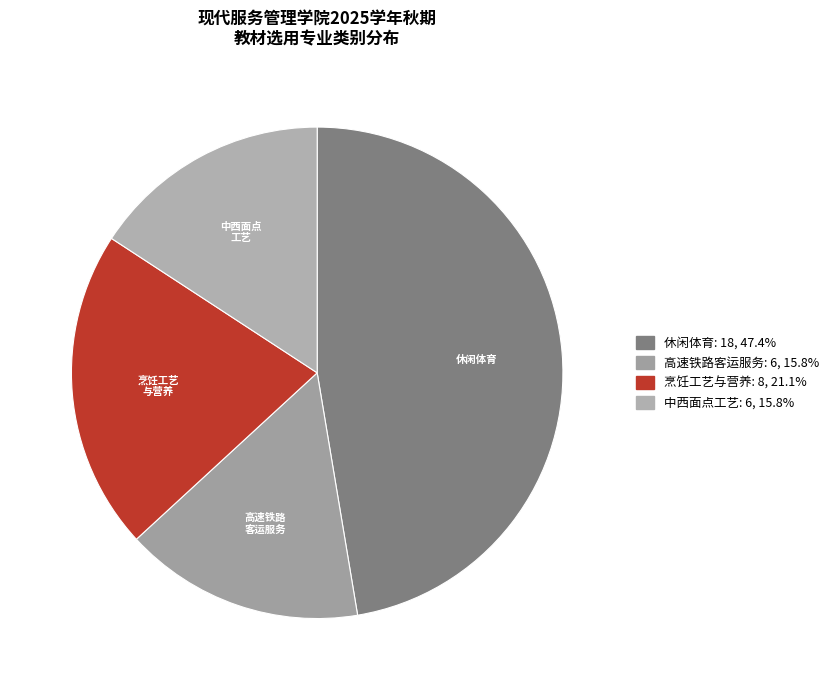

Is it true that 中西面点工艺 is 16% of the pie?

True